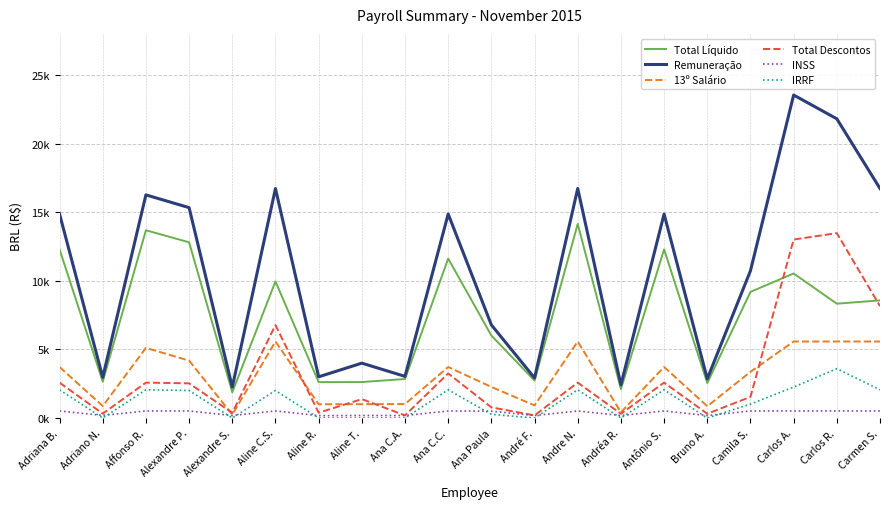

What is the sum of the INSS values at Carlos A. and Aline R.?

685.3